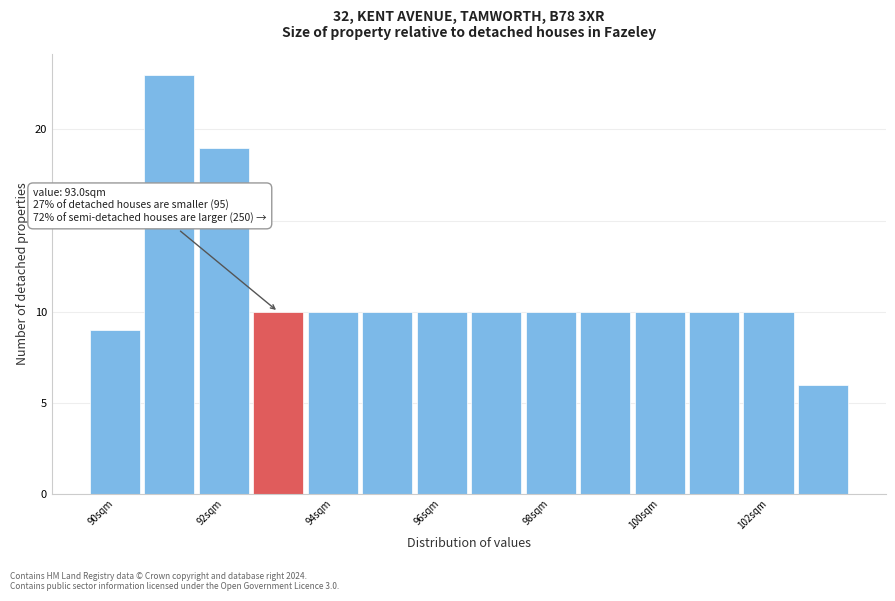

Over which range of the x-axis is the bar tallest?

90.5 to 91.5